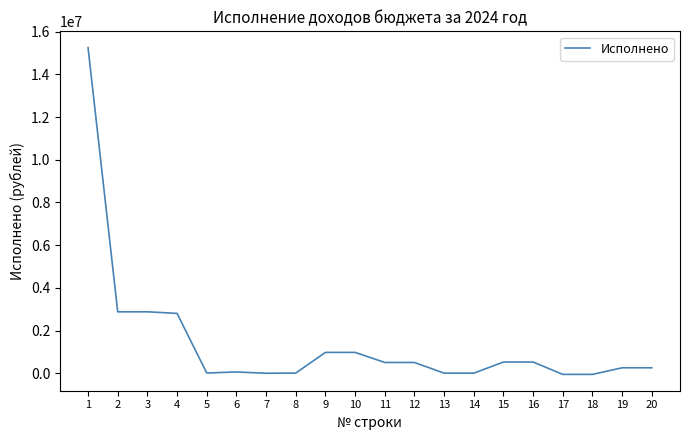

Which category has the highest value across all series?

1